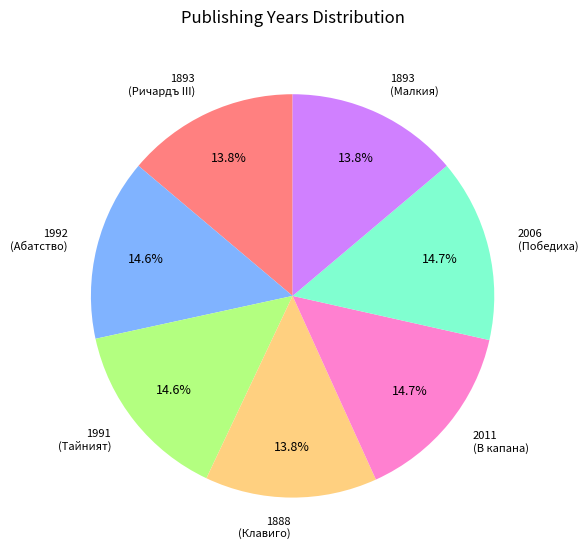

What is the ratio of the value at 1893 (Ричардъ III) to the value at 1893 (Малкия)?

1.0